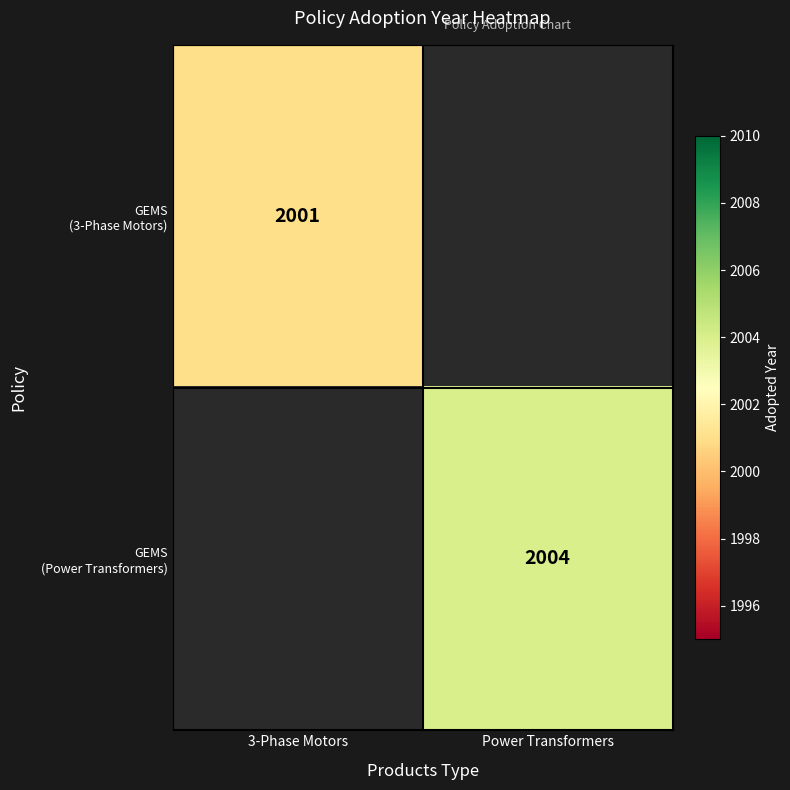

What is the highest value of the GEMS (3-Phase Motors) series?

2001.0